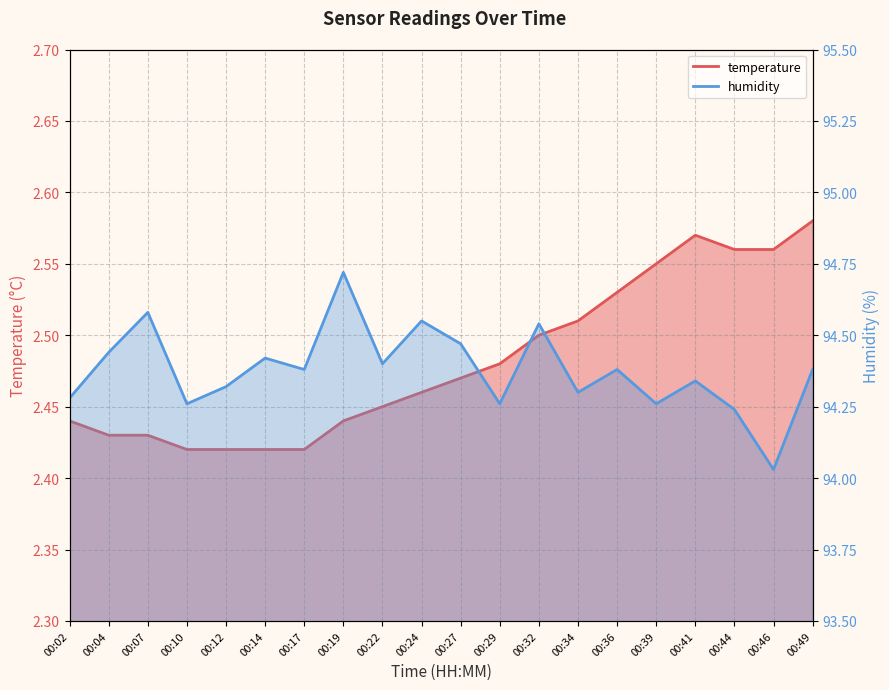

What is the sum of the humidity values at 00:24 and 00:41?

188.9